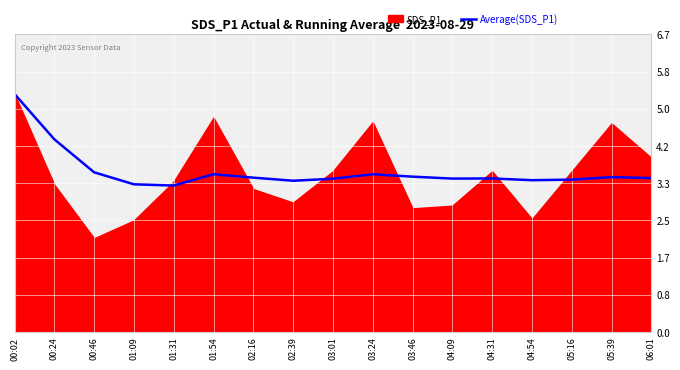

Where is the first local minimum?

01:31